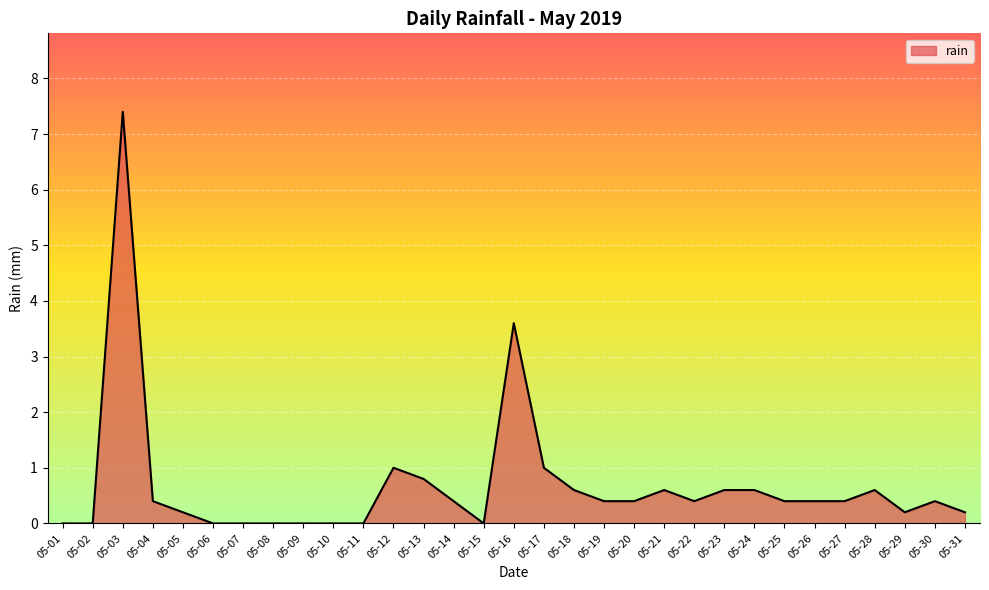

At which category does the chart reach its peak across all series?

05-03